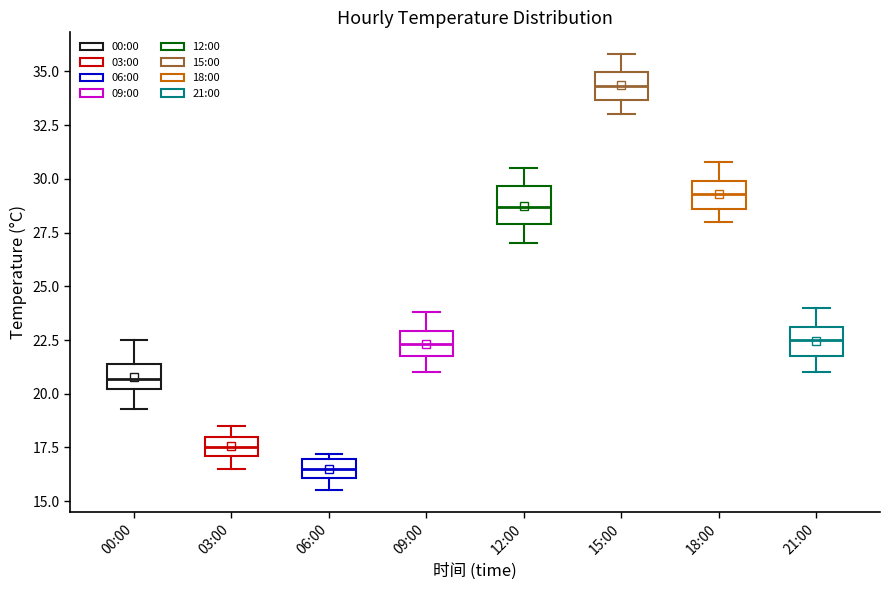

Reading left to right, read every box against the y-axis: the position of its median line, the range the box covers, and the ends of its whiskers. The values are not printed on the chart, so give them approximately, as read against the axis.

00:00: median 20.5, box 20.0 to 21.5, whiskers 19.5 to 22.5
03:00: median 17.5, box 17.0 to 18.0, whiskers 16.5 to 18.5
06:00: median 16.5, box 16.0 to 17.0, whiskers 15.5 to 17.0 (just above the box's upper edge)
09:00: median 22.5, box 22.0 to 23.0, whiskers 21.0 to 24.0
12:00: median 28.5, box 28.0 to 29.5, whiskers 27.0 to 30.5
15:00: median 34.5, box 33.5 to 35.0, whiskers 33.0 to 36.0
18:00: median 29.5, box 28.5 to 30.0, whiskers 28.0 to 31.0
21:00: median 22.5, box 22.0 to 23.0, whiskers 21.0 to 24.0